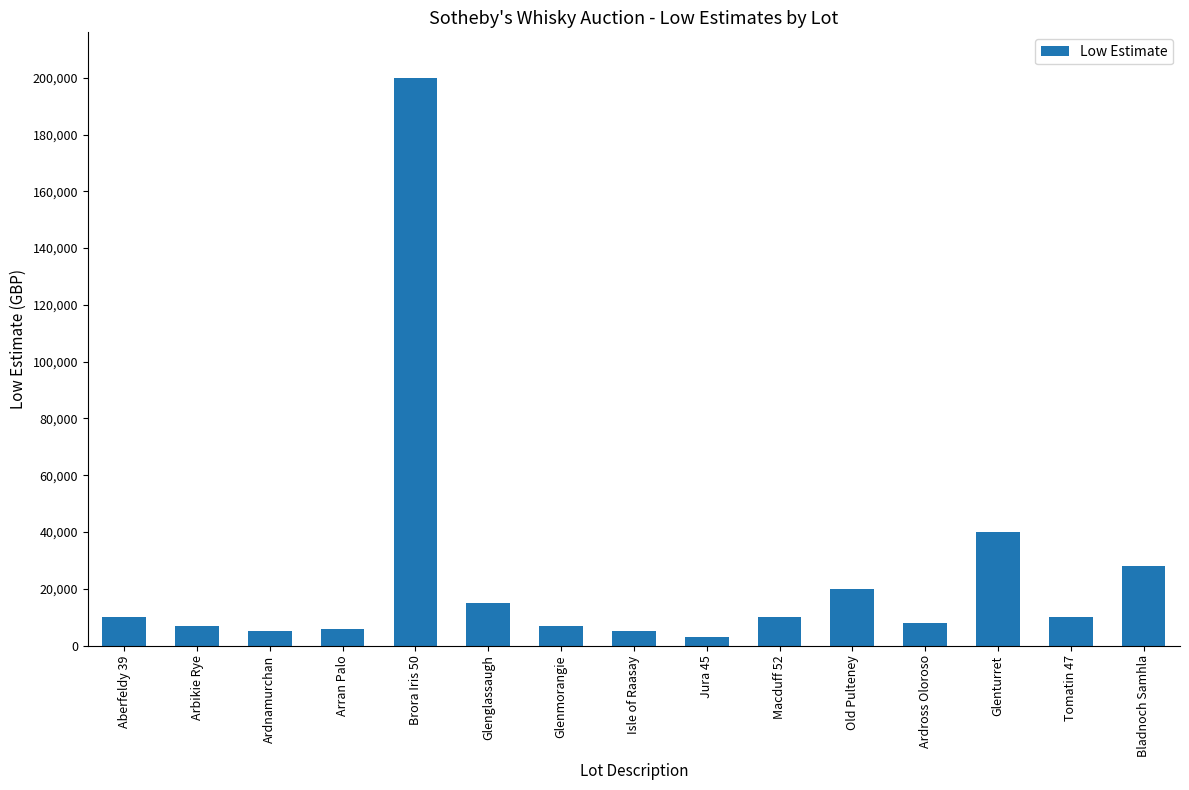

Does the chart contain any negative values?

No